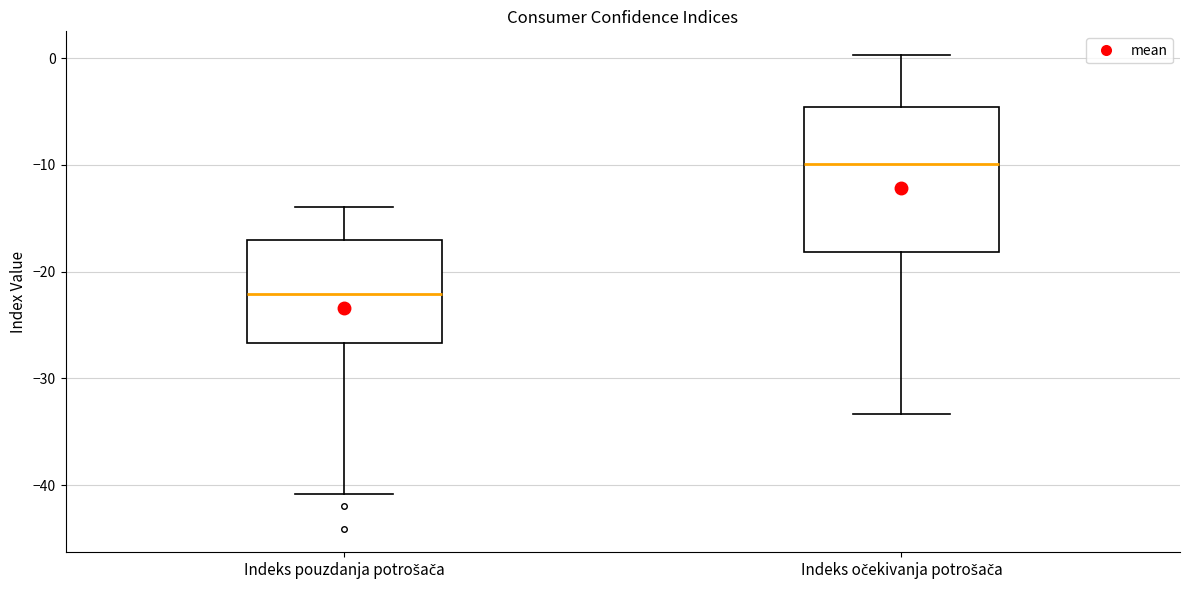

Comparing the boxes themselves (not the whiskers), which one is the tallest?

Indeks očekivanja potrošača